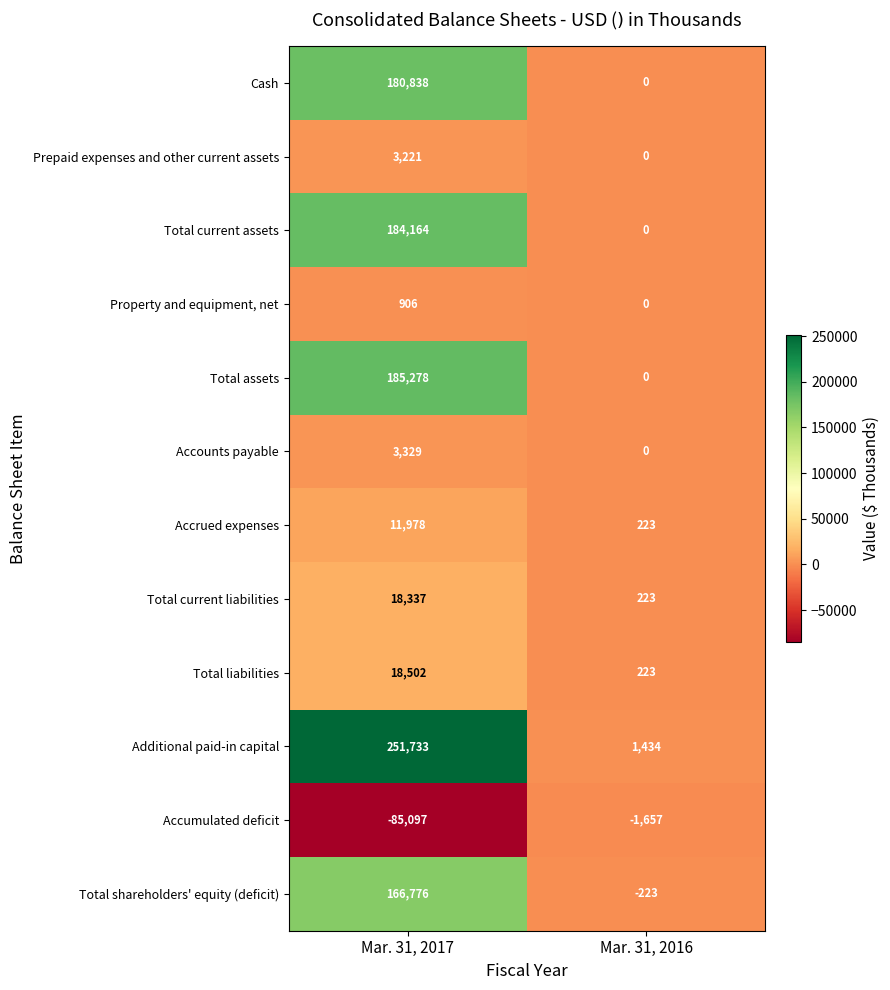

What is the difference between the maximum and minimum values in the Total assets series?

185278